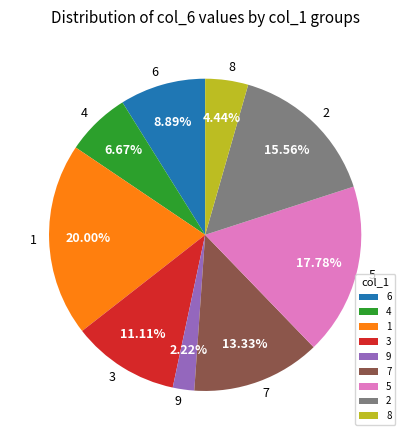

How many slices are in this pie chart?

9